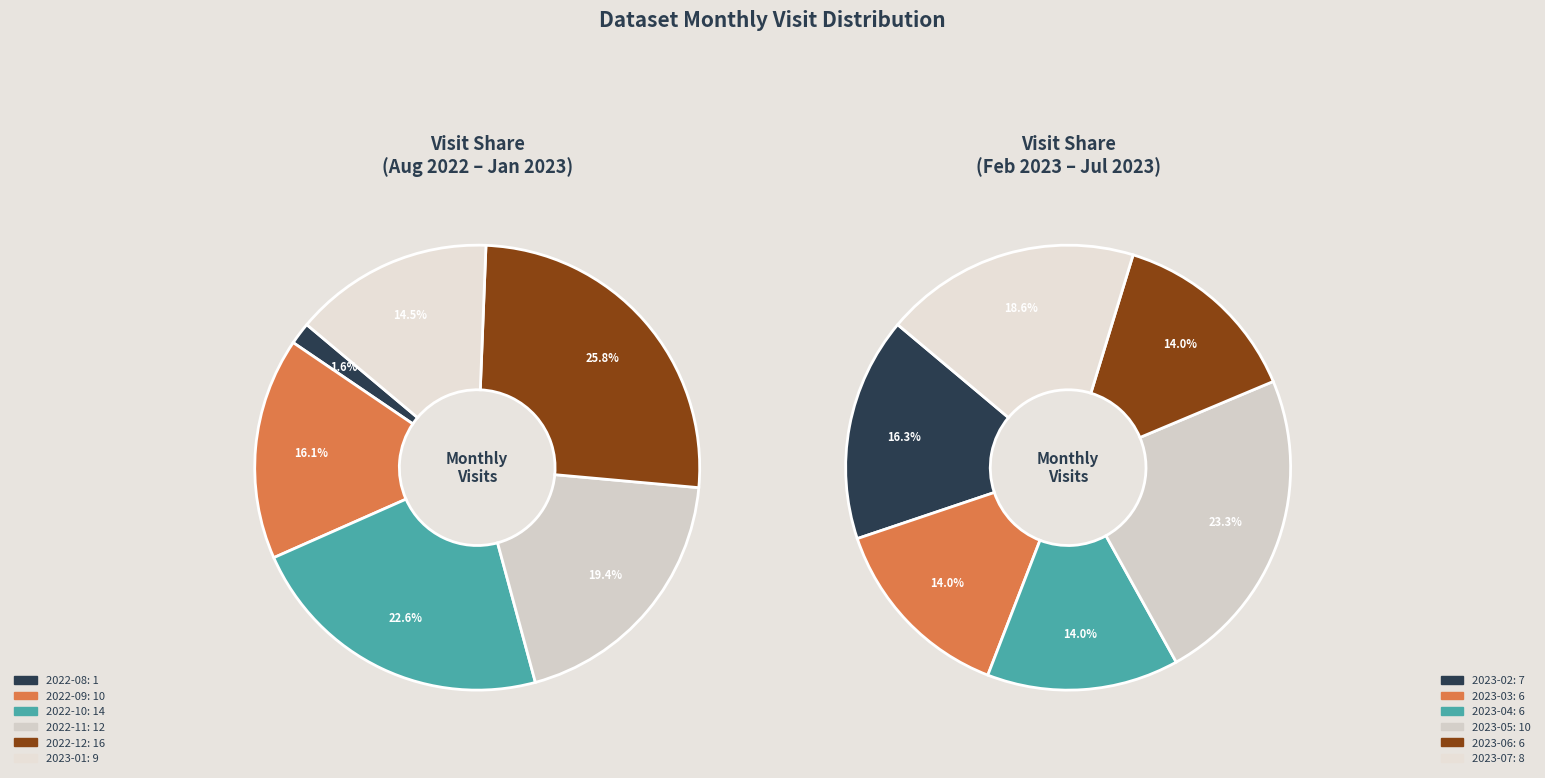

Approximately how many times larger is the value at 2023-03 compared to 2023-02?

0.9